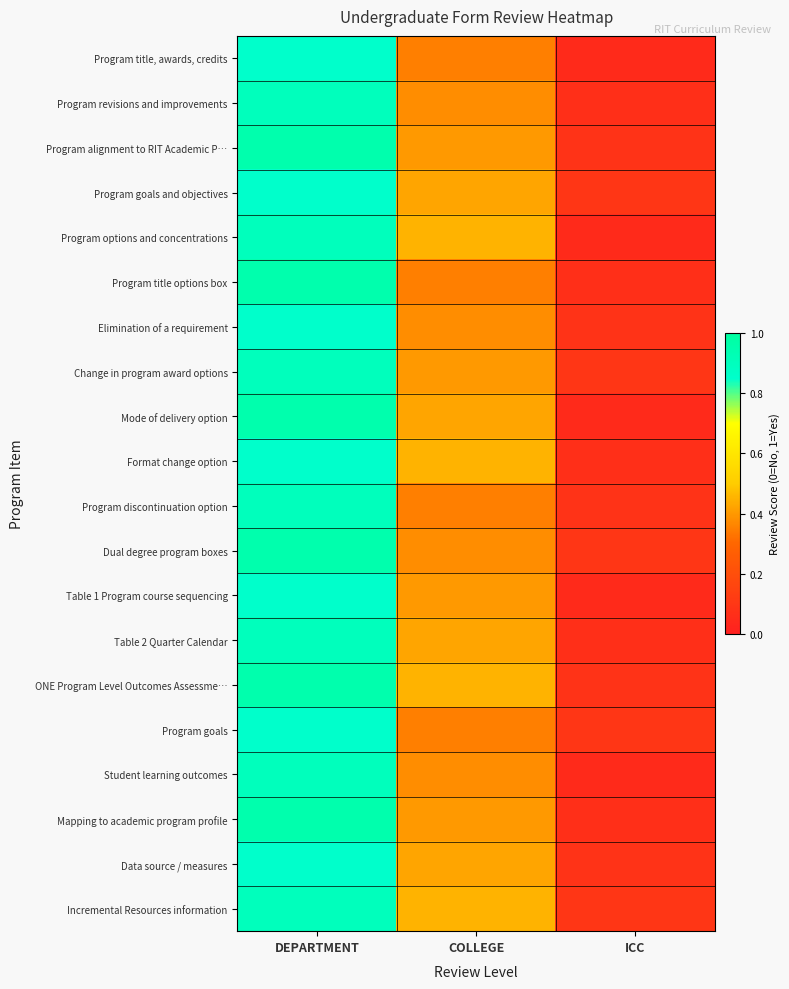

At ICC, list the series in order from largest to smallest.

Program goals and objectives, Change in program award options, Dual degree program boxes, Program goals, Incremental Resources information, Program alignment to RIT Academic P…, Elimination of a requirement, Program discontinuation option, ONE Program Level Outcomes Assessme…, Data source / measures, Program revisions and improvements, Program title options box, Format change option, Table 2 Quarter Calendar, Mapping to academic program profile, Program title, awards, credits, Program options and concentrations, Mode of delivery option, Table 1 Program course sequencing, Student learning outcomes